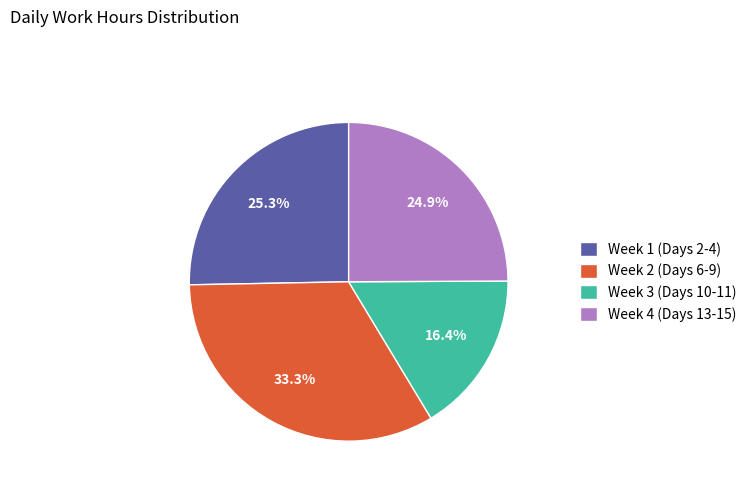

Which category has the biggest portion of the pie?

Week 2 (Days 6-9)